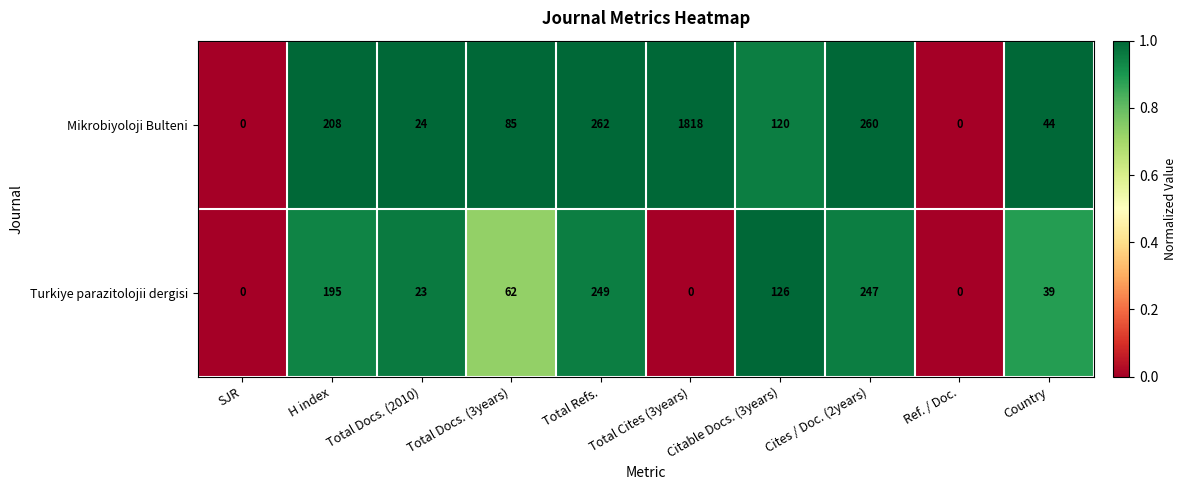

Which series has the widest spread of values?

Mikrobiyoloji Bulteni